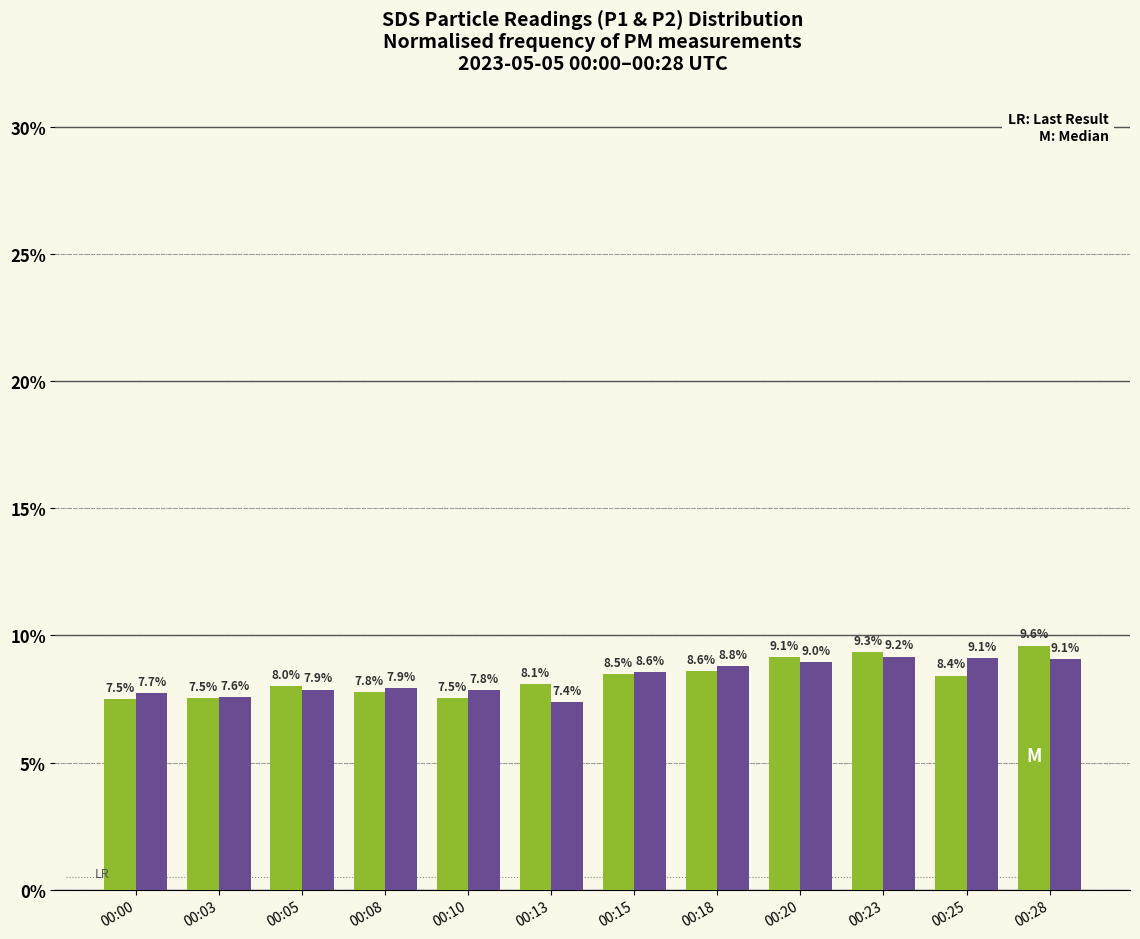

Does the chart contain stacked bars?

No